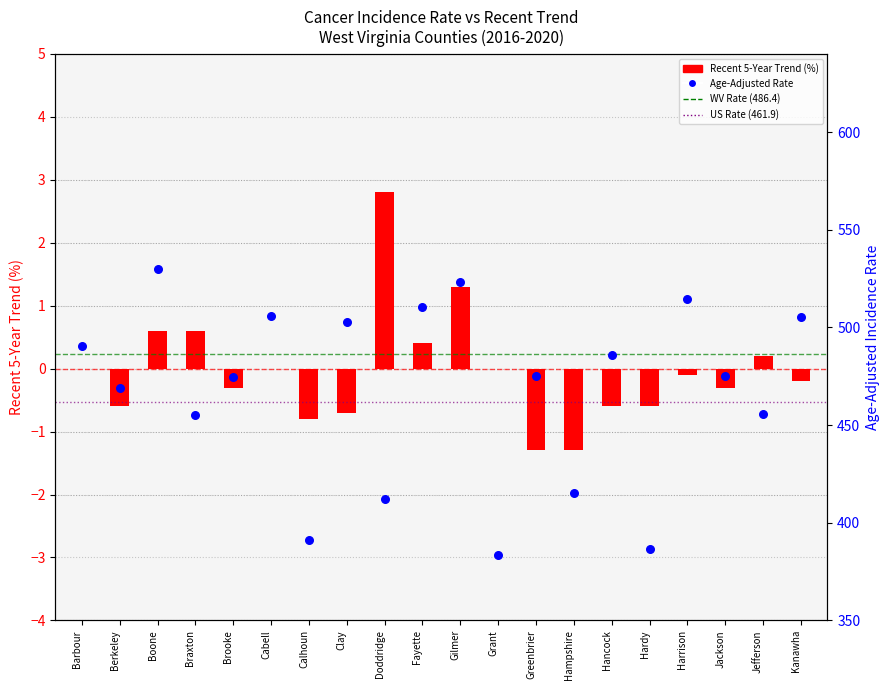

What is the total value across all series at Kanawha?

505.3